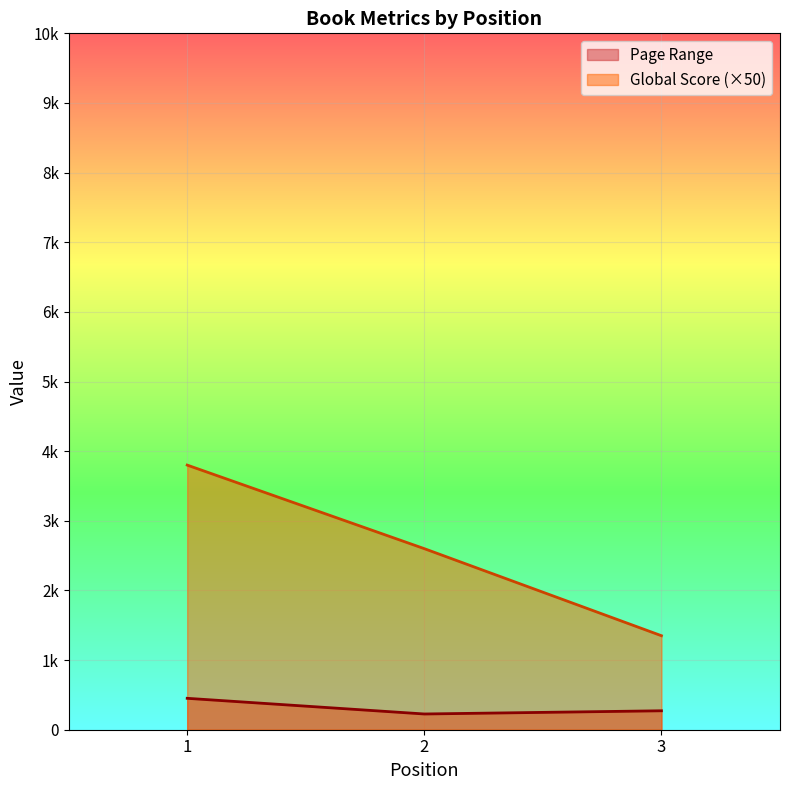

Between 1 and 3, which series saw the biggest shift?

Global Score (×50)